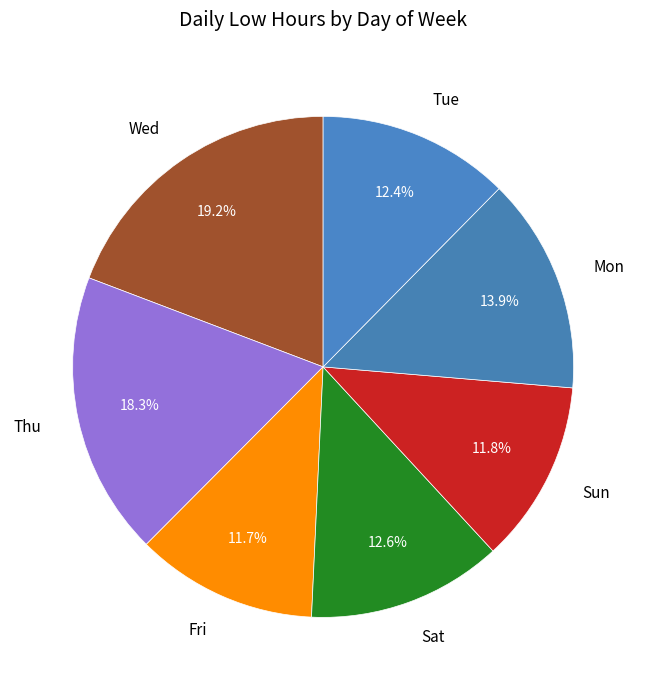

Which slice is the largest?

Wed